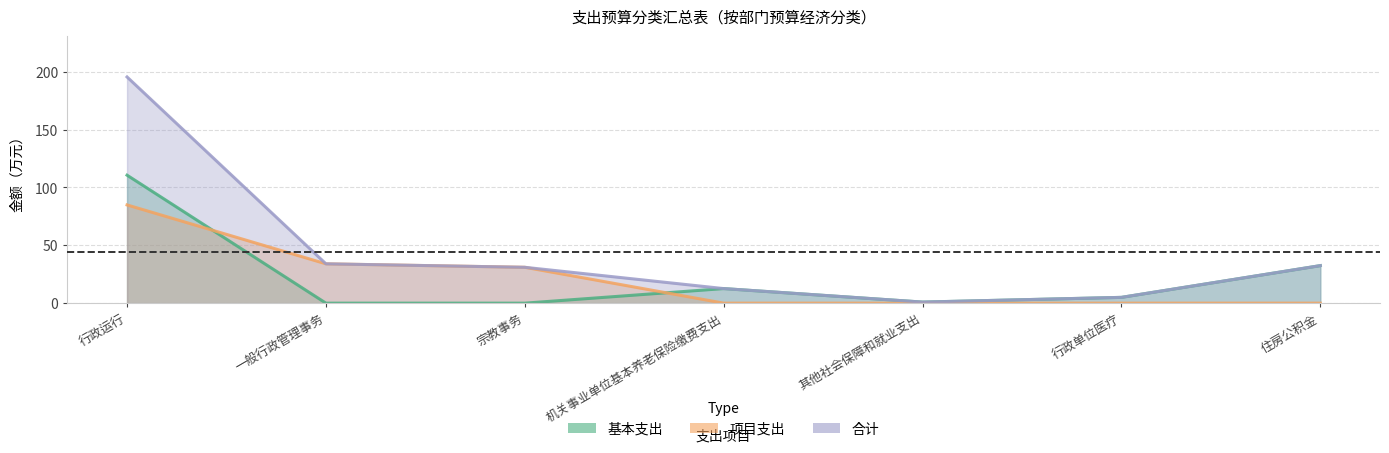

What position from the right is 一般行政管理事务?

6